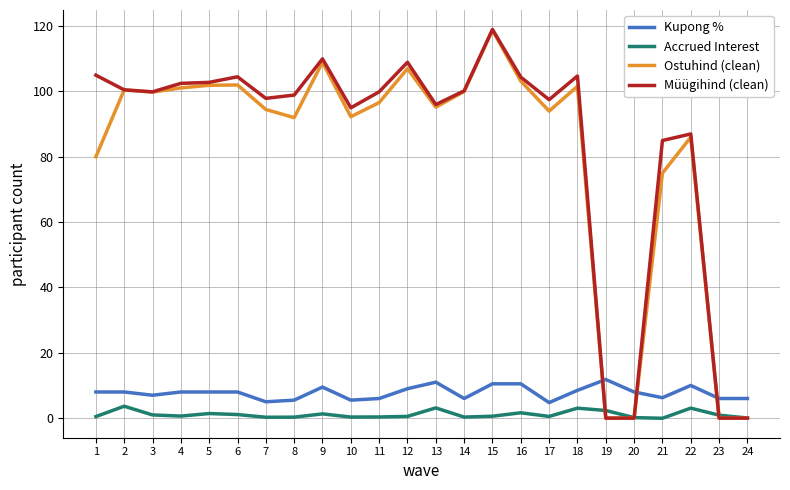

What is the maximum value for Müügihind (clean)?

119.0